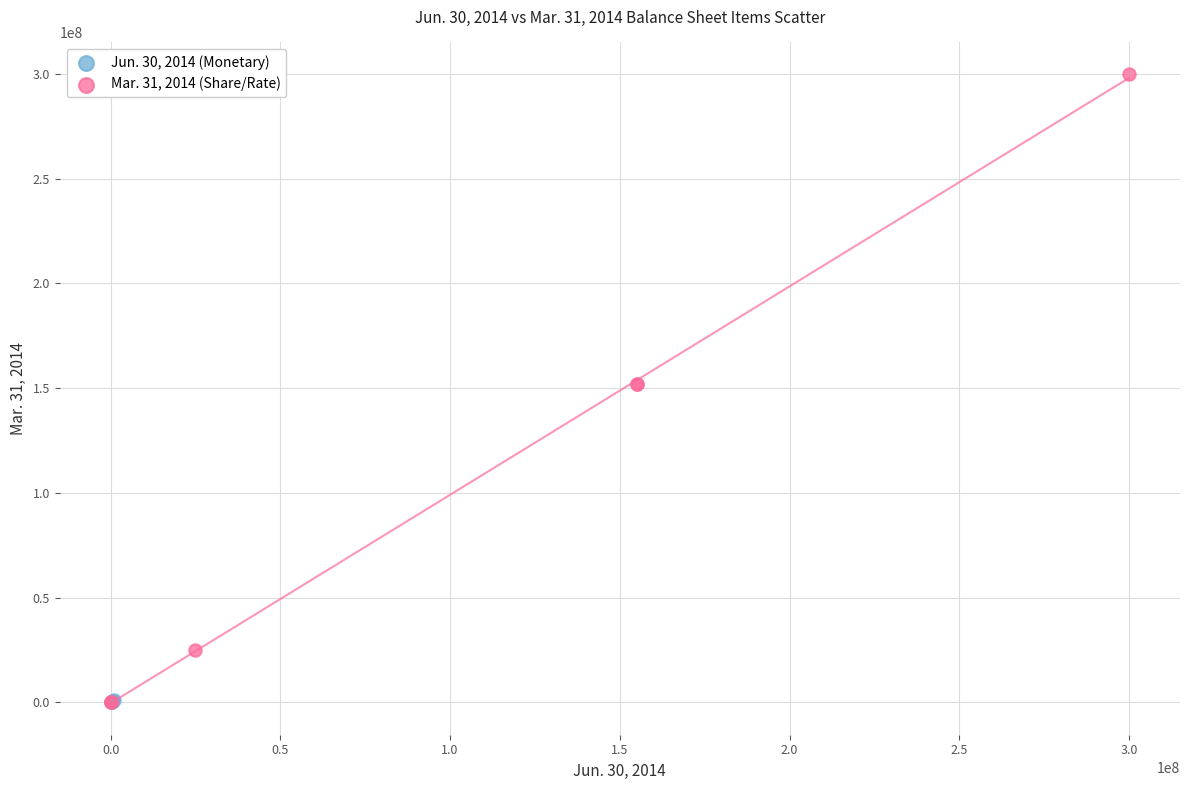

Which series contains the highest Y value?

Mar. 31, 2014 (Share/Rate)